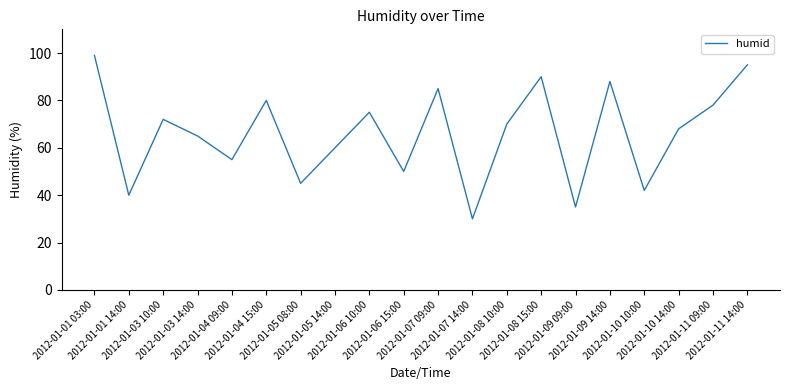

Reading left to right, list all the values displayed in this chart.

99	40	72	65	55	80	45	60	75	50	85	30	70	90	35	88	42	68	78	95